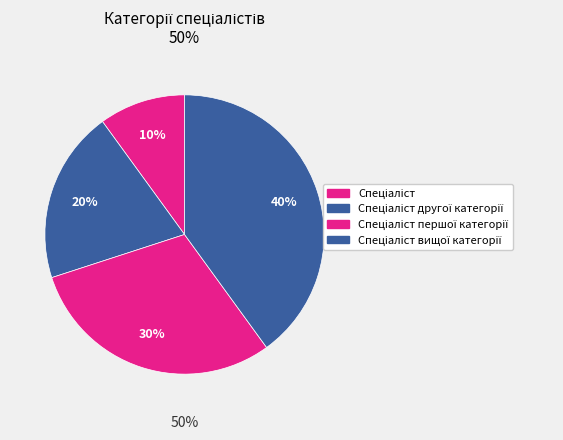

To the nearest percent, what is the difference between the largest and smallest slice percentages?

30%